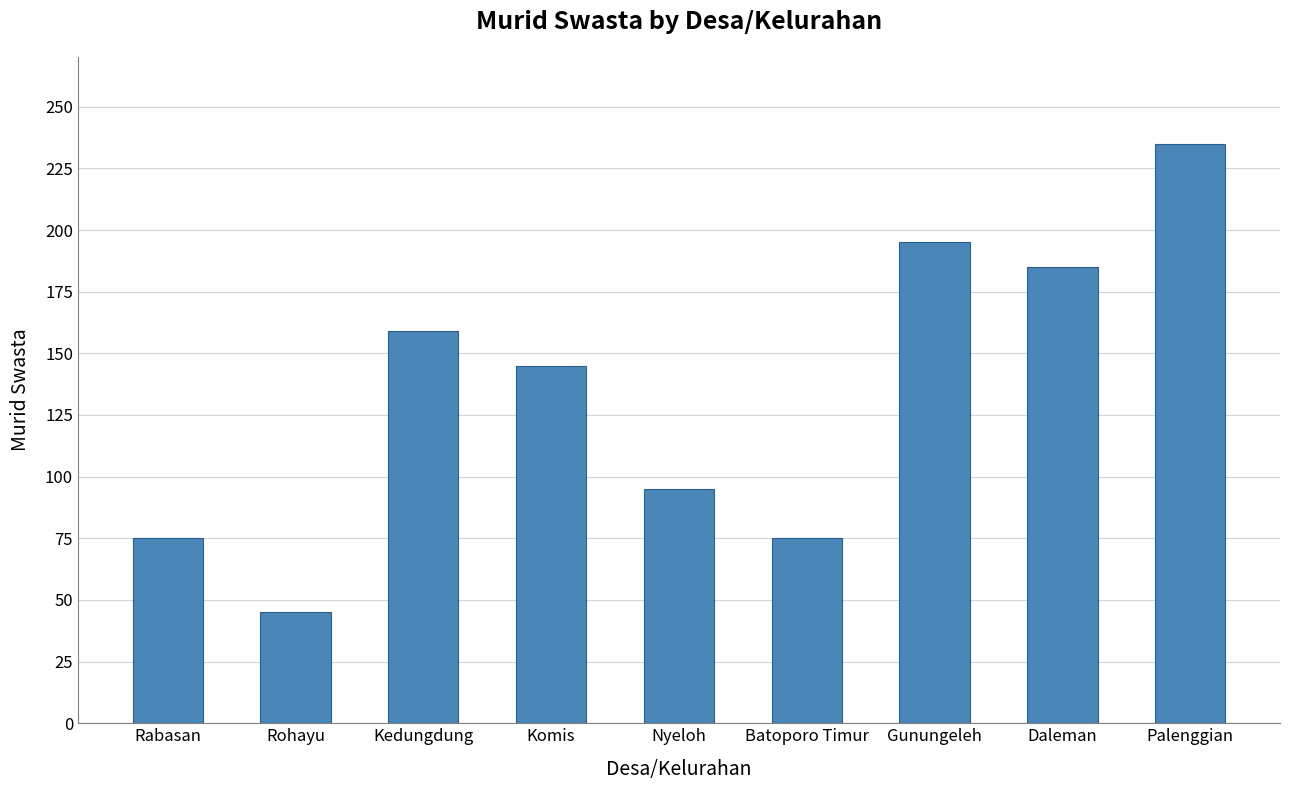

The chart shows a value of 235 at Palenggian. True or false?

True